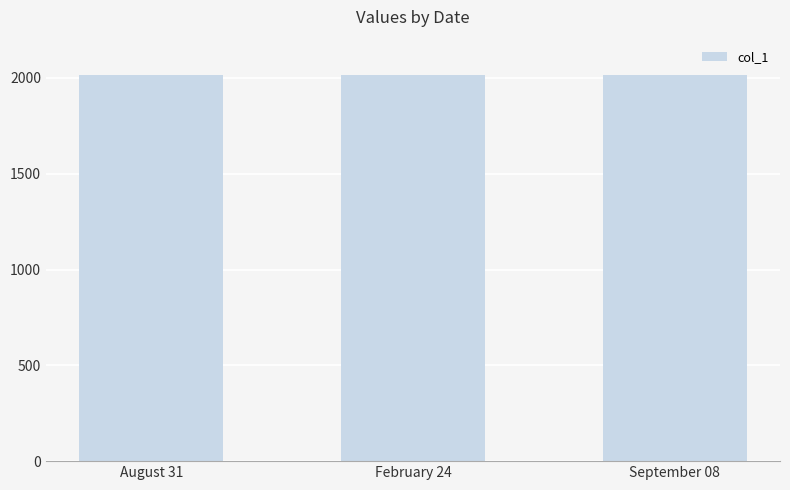

Approximately how many times larger is the value at August 31 compared to February 24?

1.0